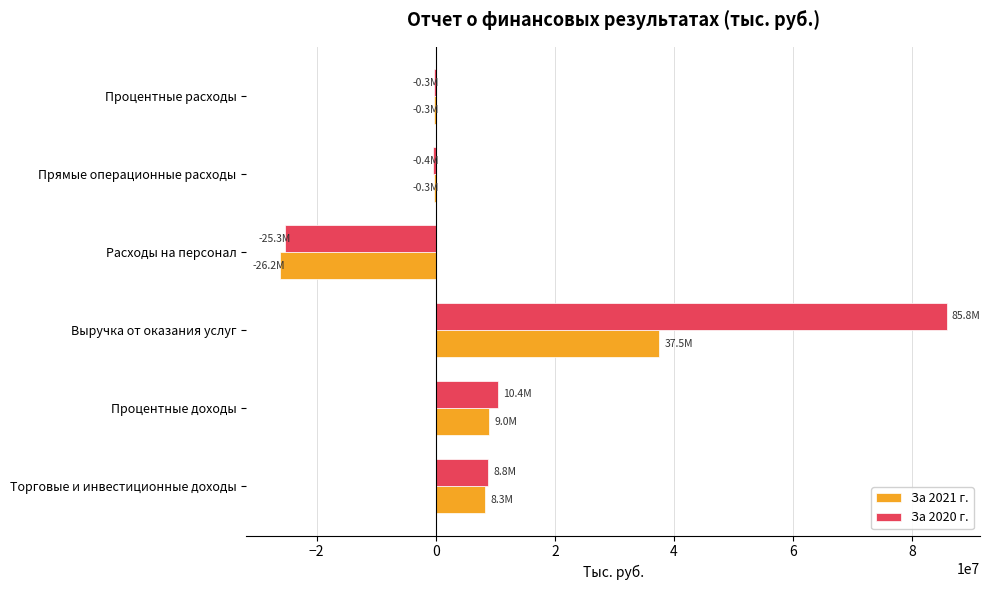

How many values in the За 2020 г. series exceed 8763166?

3